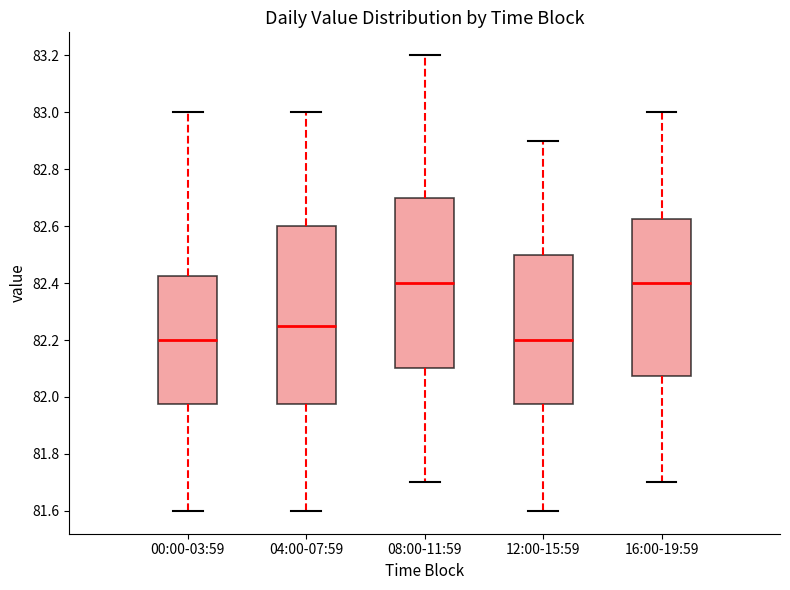

Which box is the tallest, from its lower edge to its upper edge?

04:00-07:59